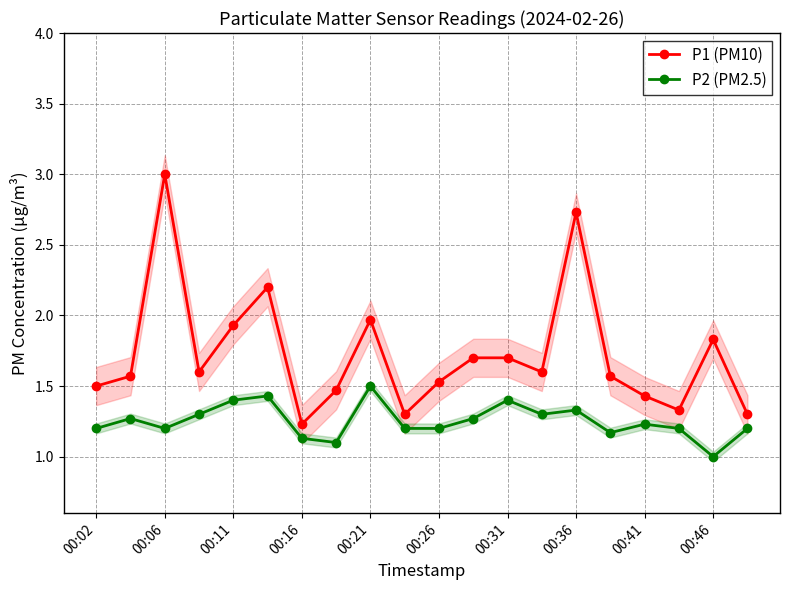

Which category has the lowest value in the P2 (PM2.5) series?

00:46